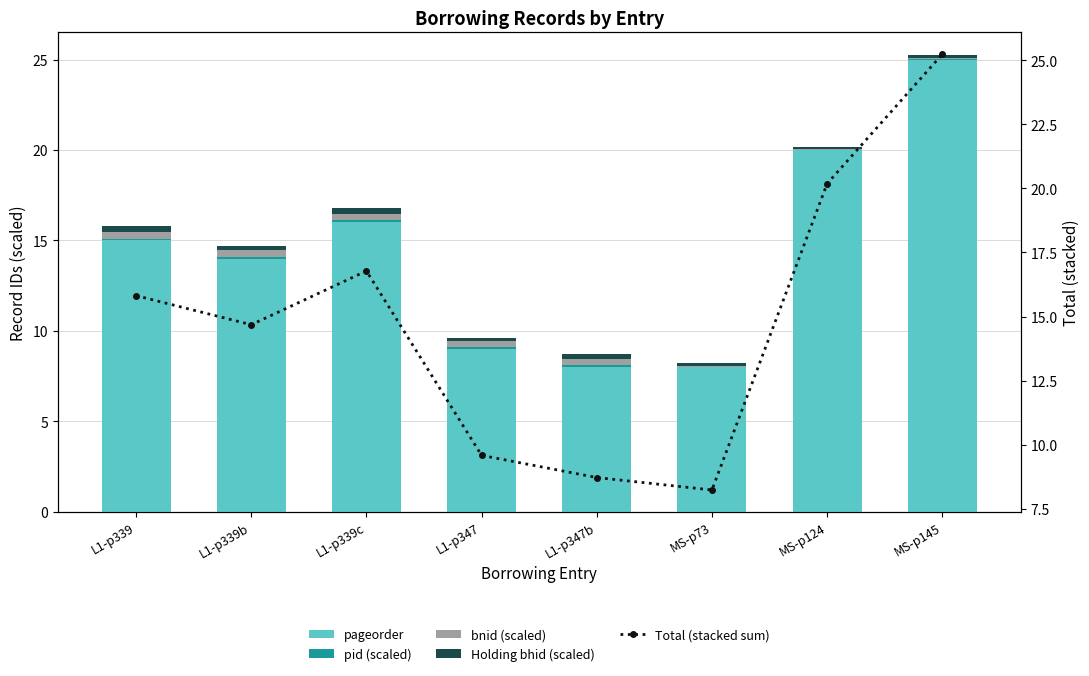

What is the total value across all series at L1-p339b?

29.4